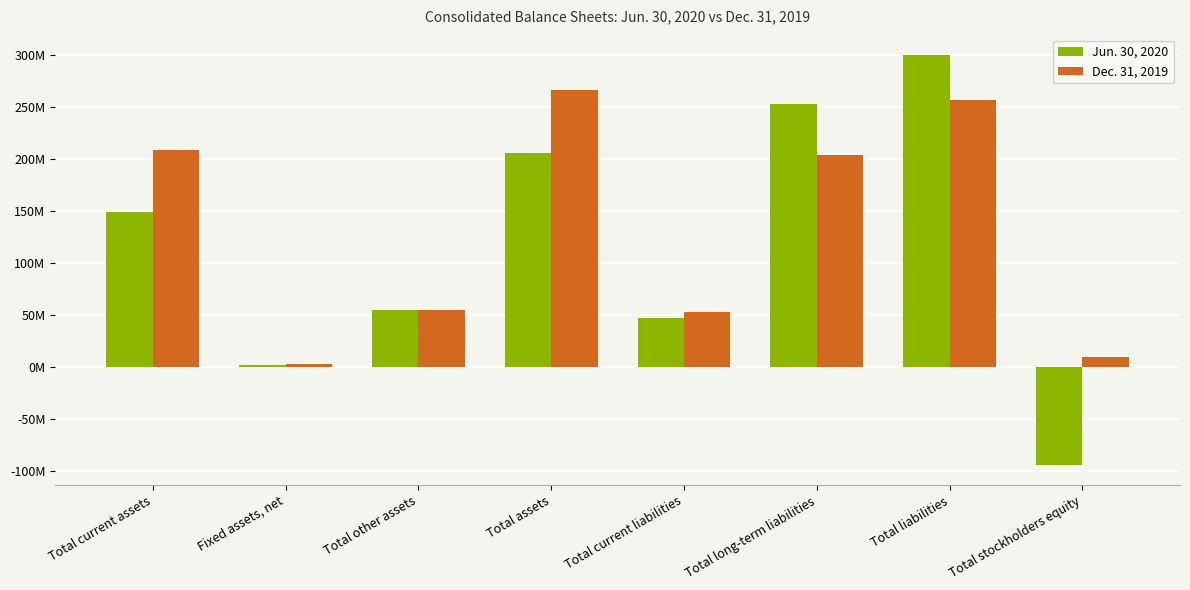

Does the chart contain any negative values?

Yes